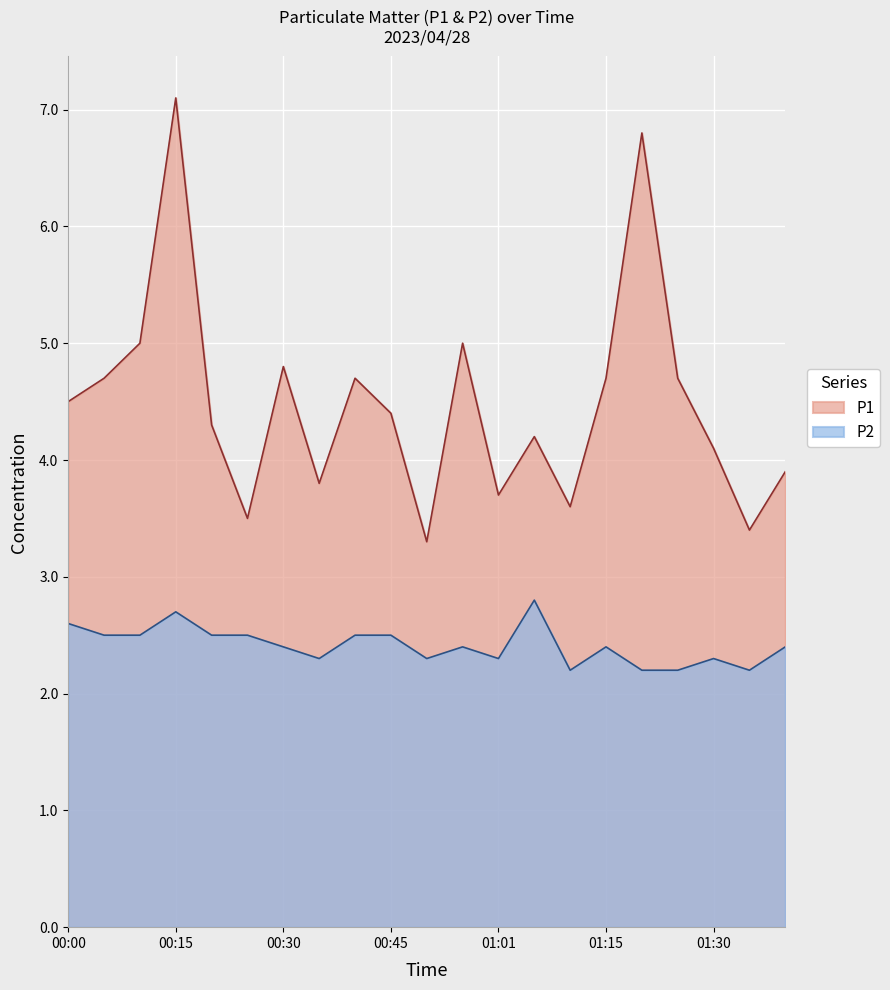

What is the greatest value displayed?

7.1